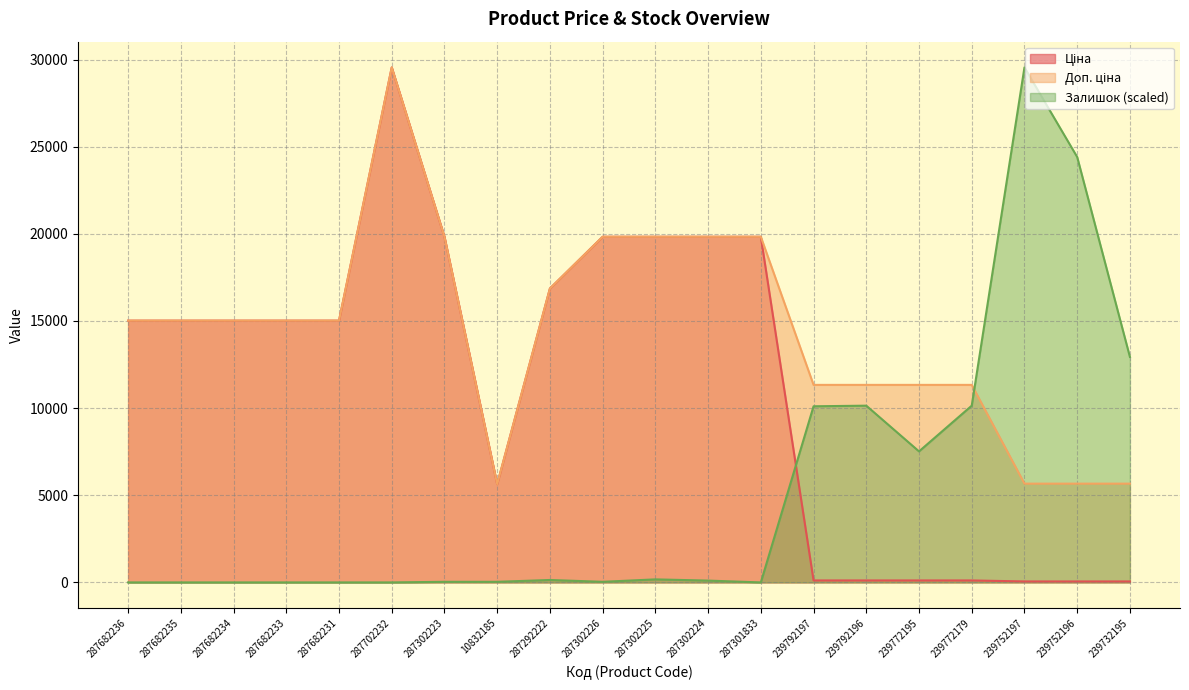

List the series in order of their overall mean, highest first.

Доп. ціна, Ціна, Залишок